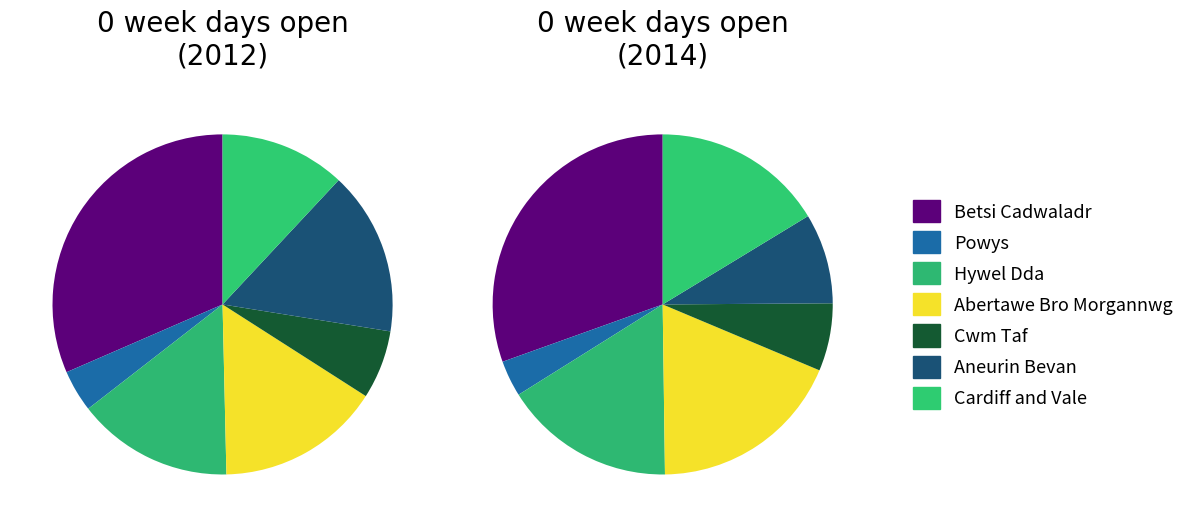

To the nearest percent, what is the difference between the Betsi Cadwaladr University and Cwm Taf University slice percentages?

24%